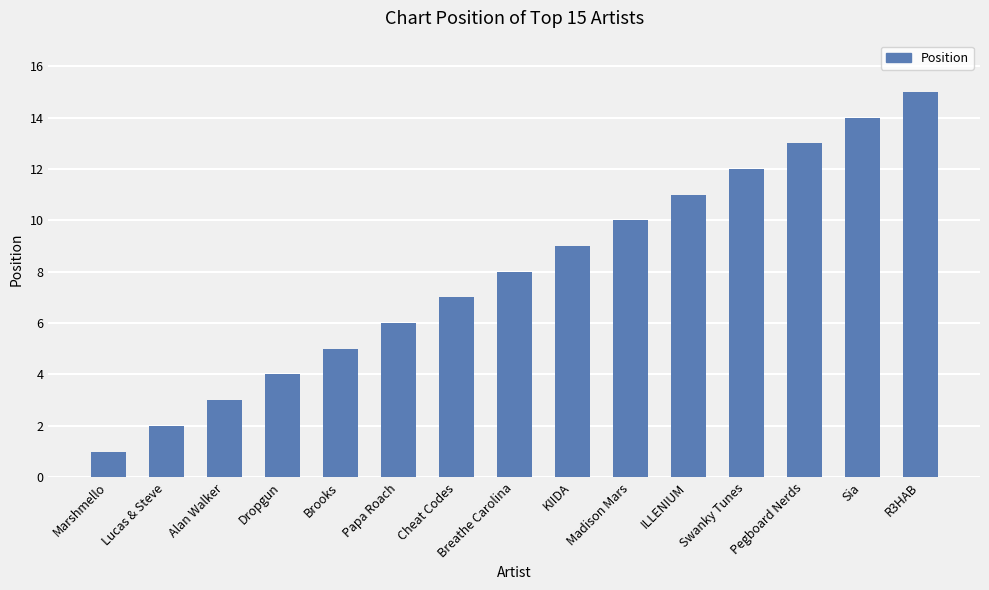

What is the greatest value displayed?

15